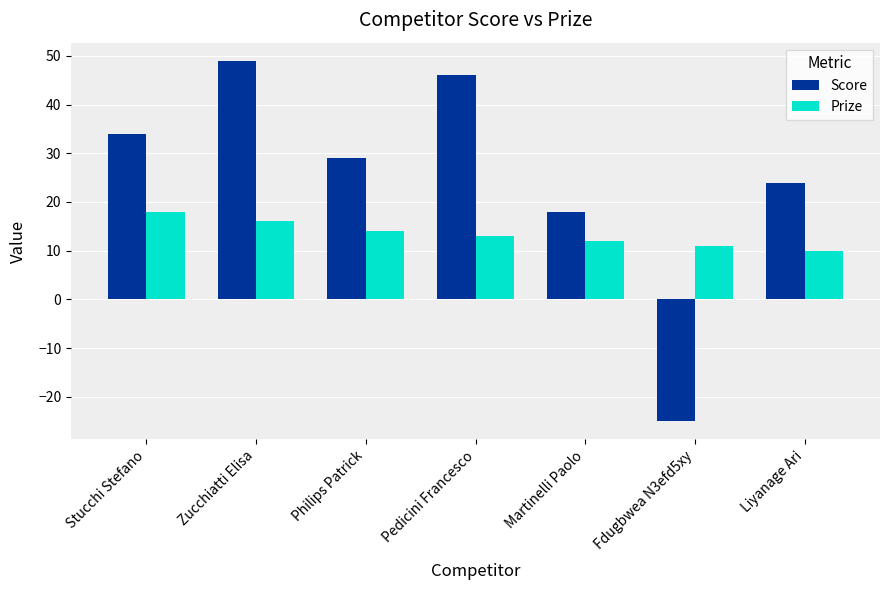

Rank the categories by Prize value from highest to lowest.

Stucchi Stefano, Zucchiatti Elisa, Philips Patrick, Pedicini Francesco, Martinelli Paolo, Fdugbwea N3efd5xy, Liyanage Ari